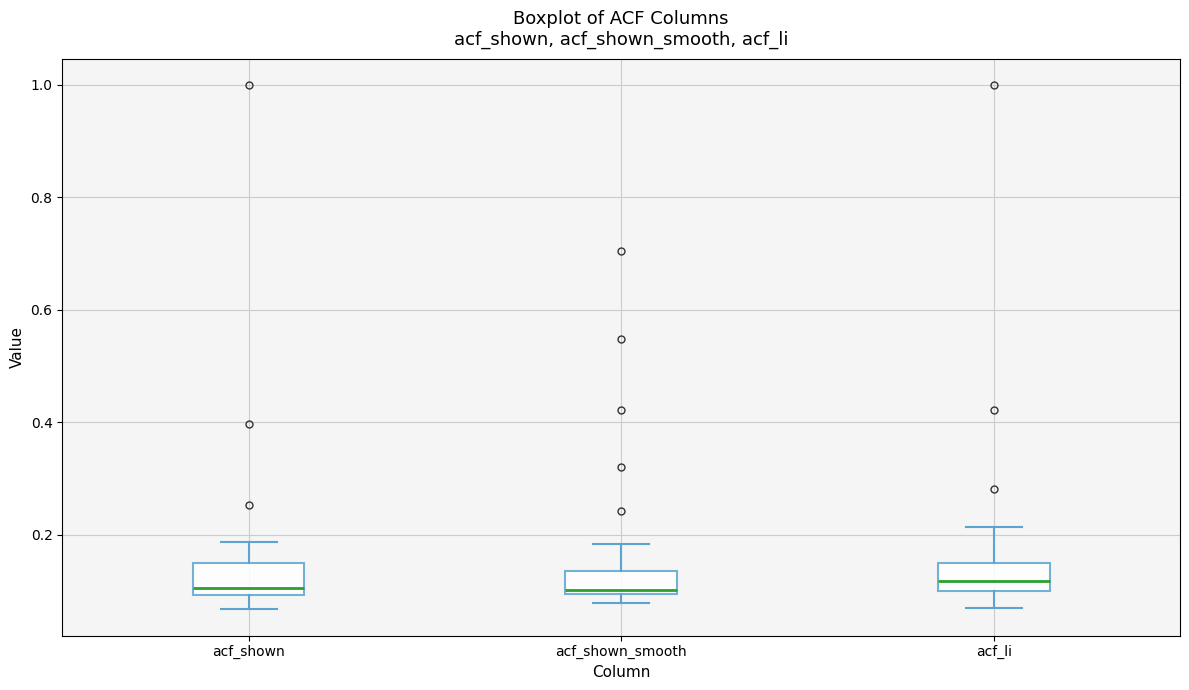

Where is the upper edge of the box for acf_li on the y-axis? The values are not printed on the chart, so give them approximately, as read against the axis.

0.14